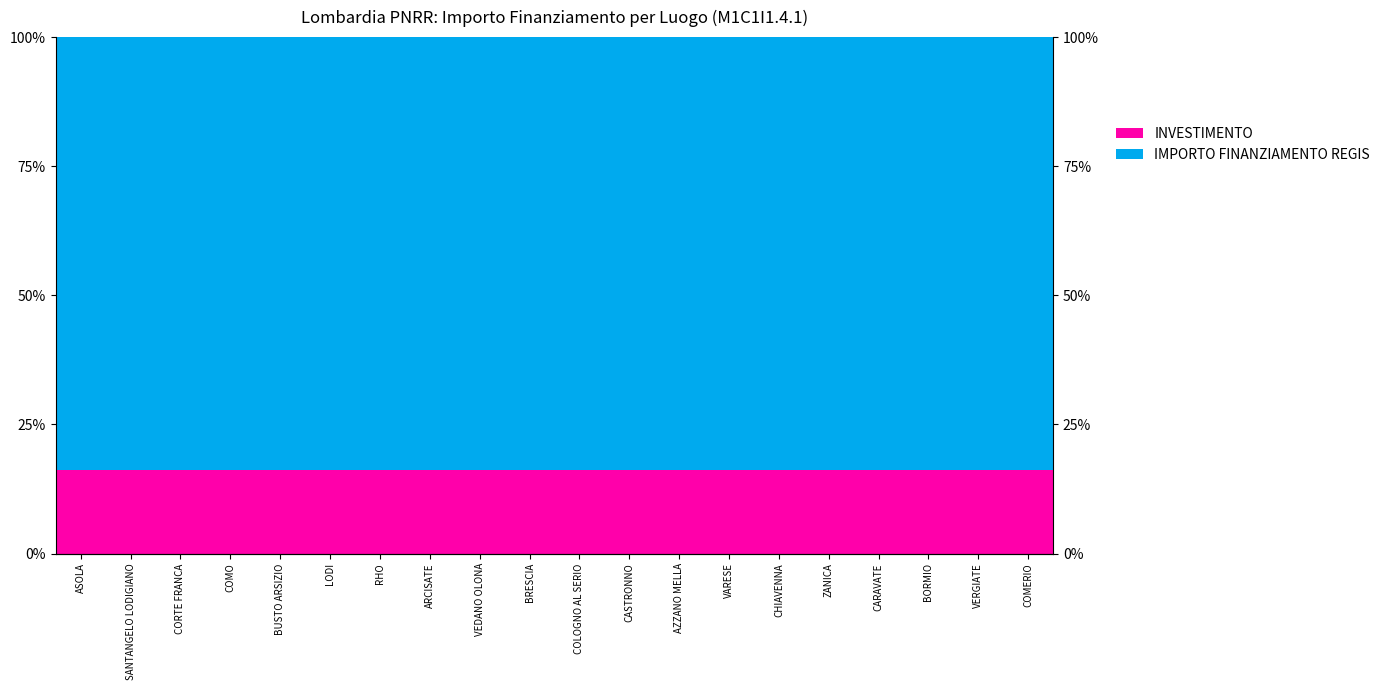

How many bars are there in each group?

2